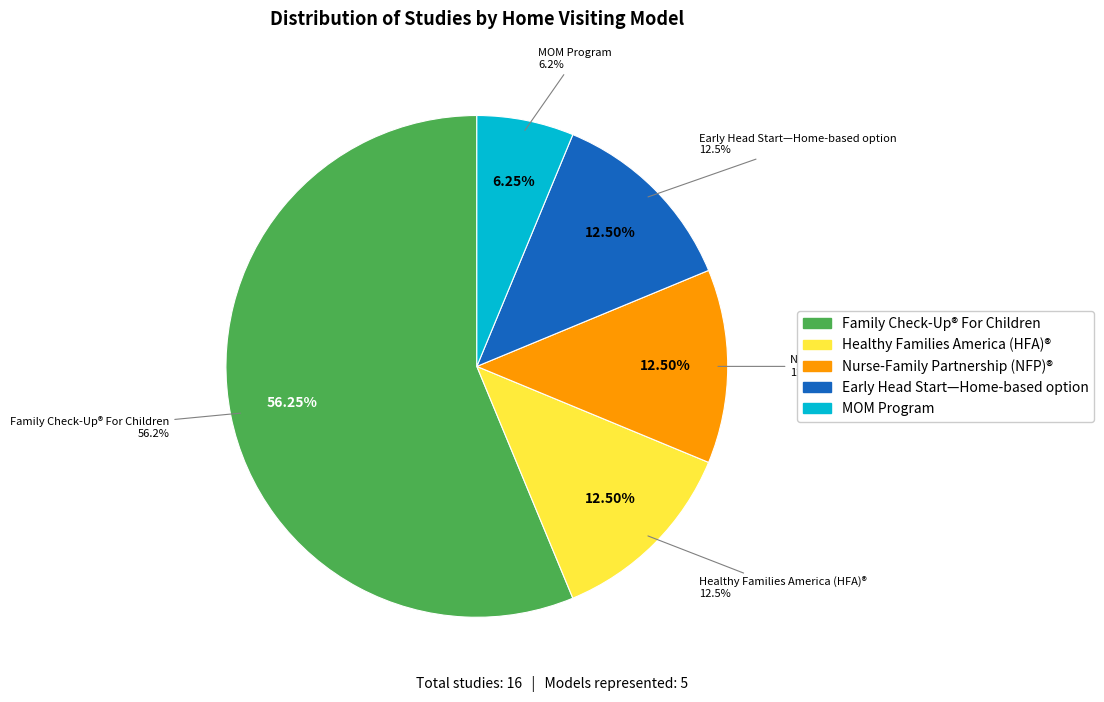

What percentage is NOT represented by MOM Program?

93.8%